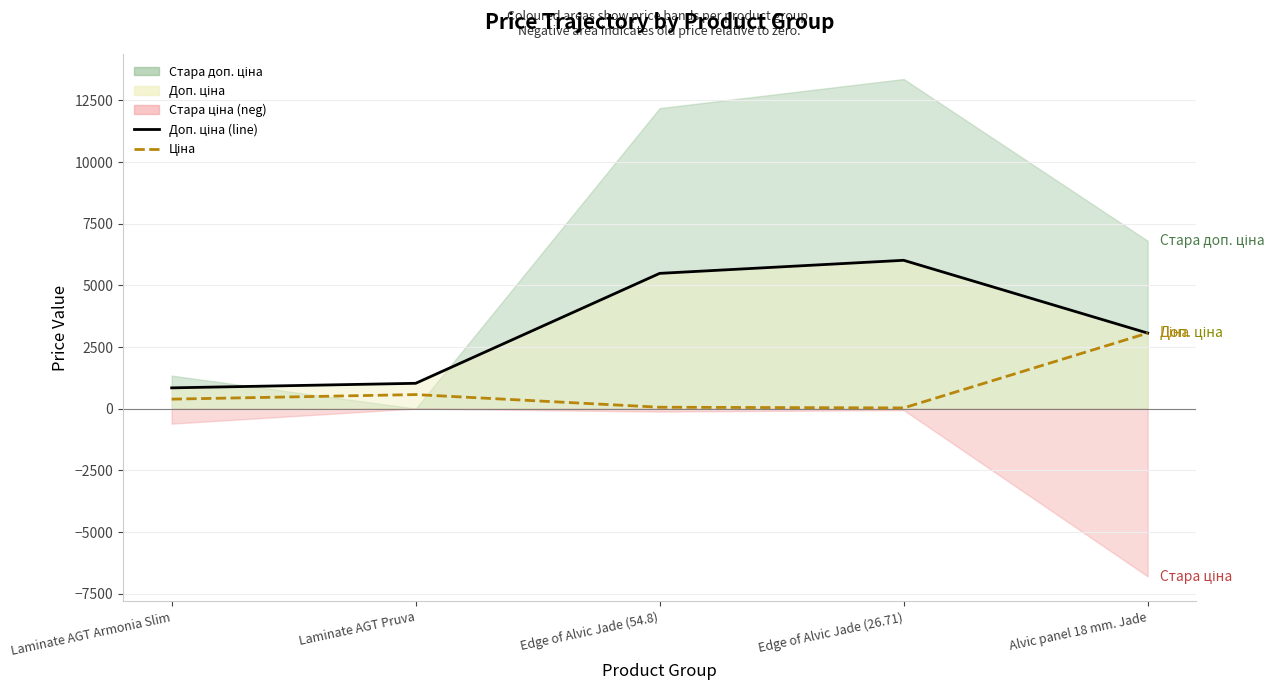

What is the label of the 1st point from the right?

Alvic panel 18 mm. Jade